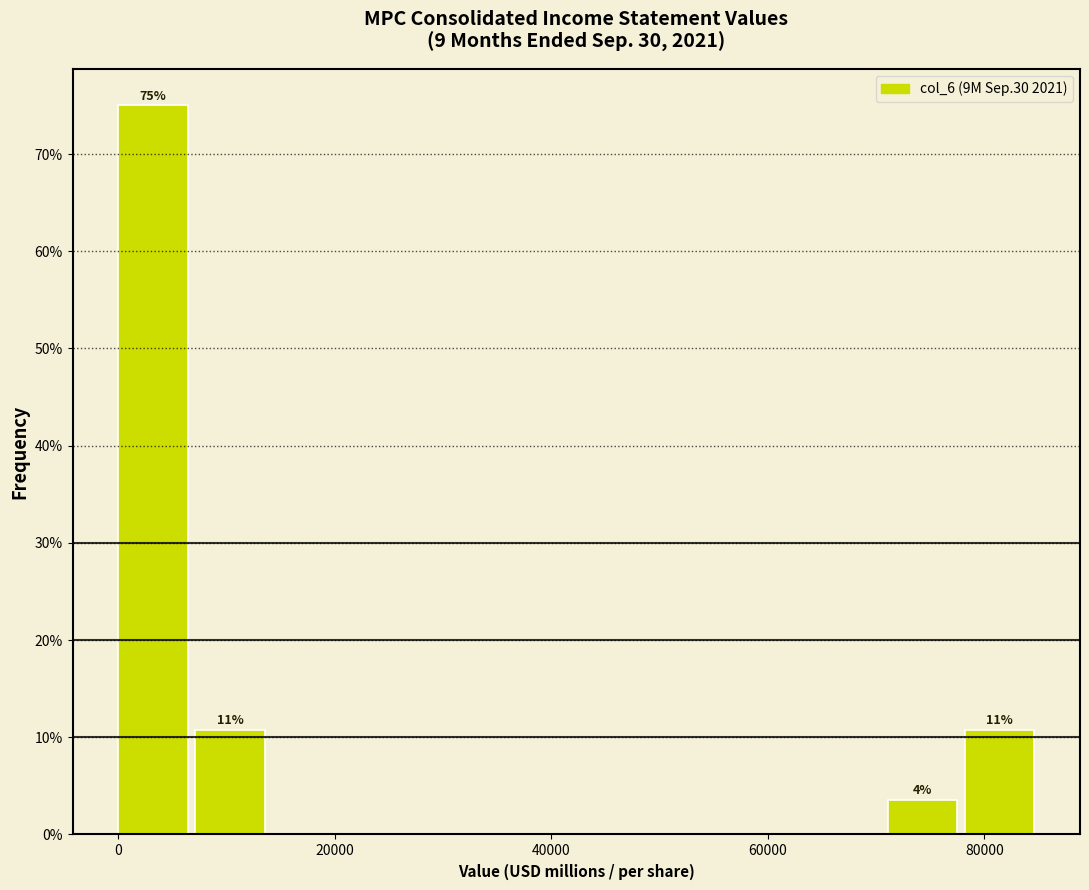

Around what value on the x-axis is the tallest bar? Give the approximate position of its centre, as read against the axis.

4000